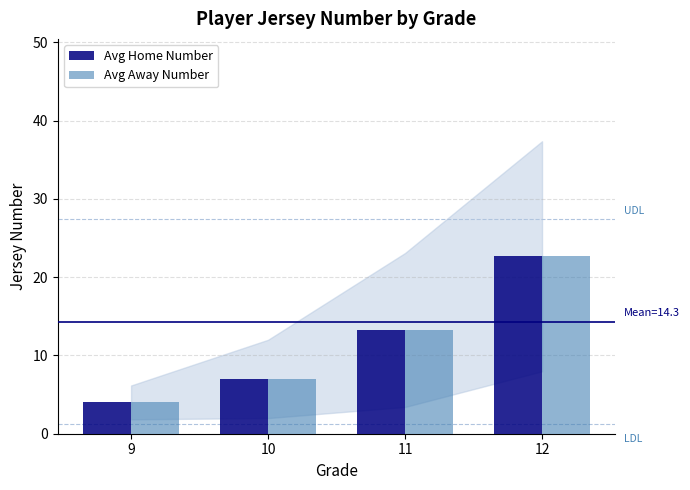

What are all the series names shown in the legend?

Avg Home Number, Avg Away Number